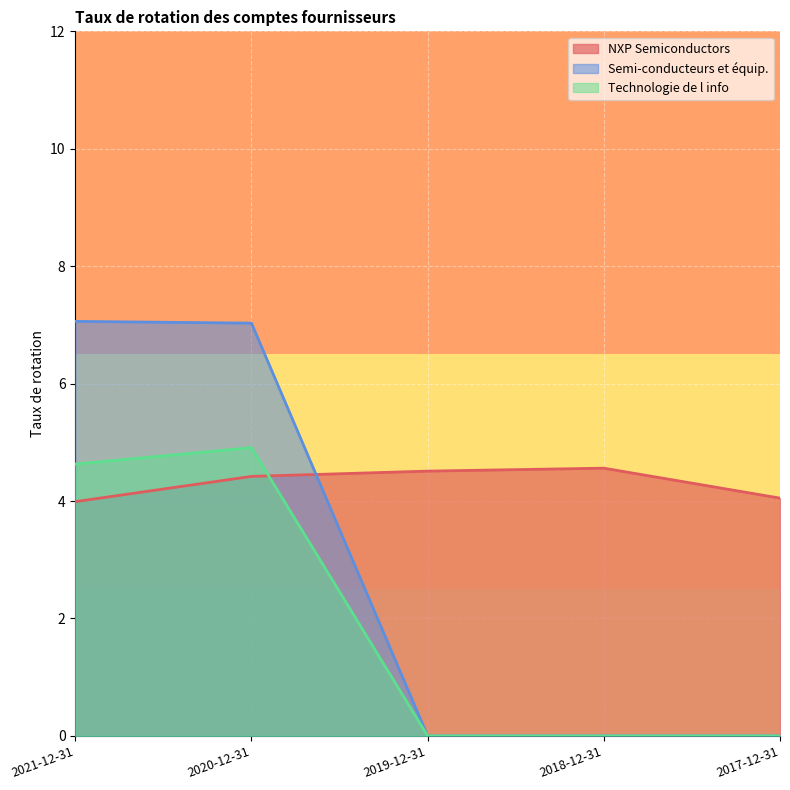

At which label does Technologie de l info reach its peak?

2020-12-31